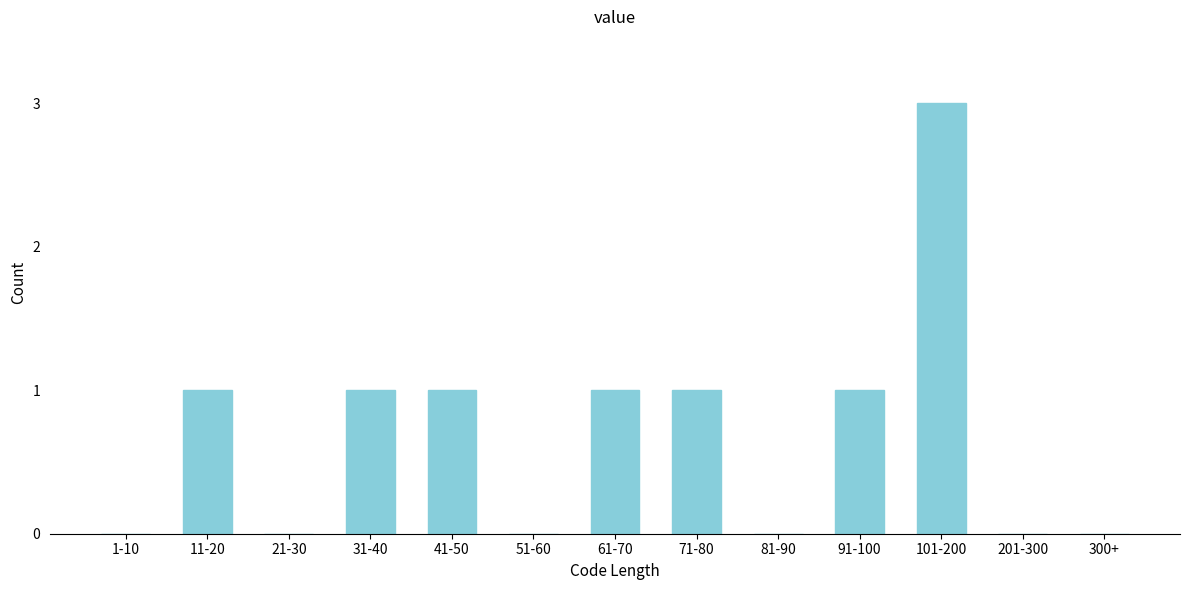

Reading left to right, list all the values displayed in this chart.

1-10=0	11-20=1	21-30=0	31-40=1	41-50=1	51-60=0	61-70=1	71-80=1	81-90=0	91-100=1	101-200=3	201-300=0	300+=0